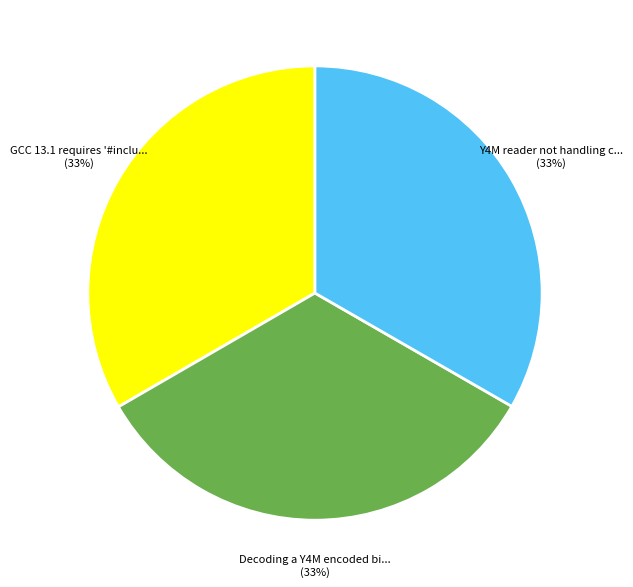

Is there a majority slice in this chart?

No